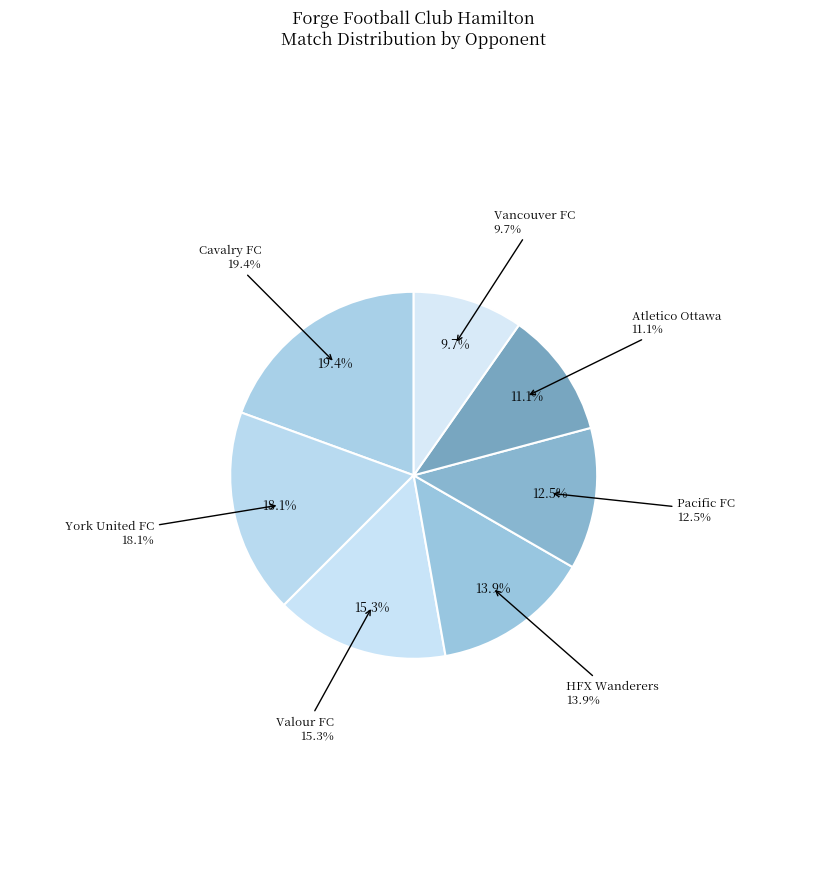

To the nearest percent, what portion does Pacific FC represent?

12%